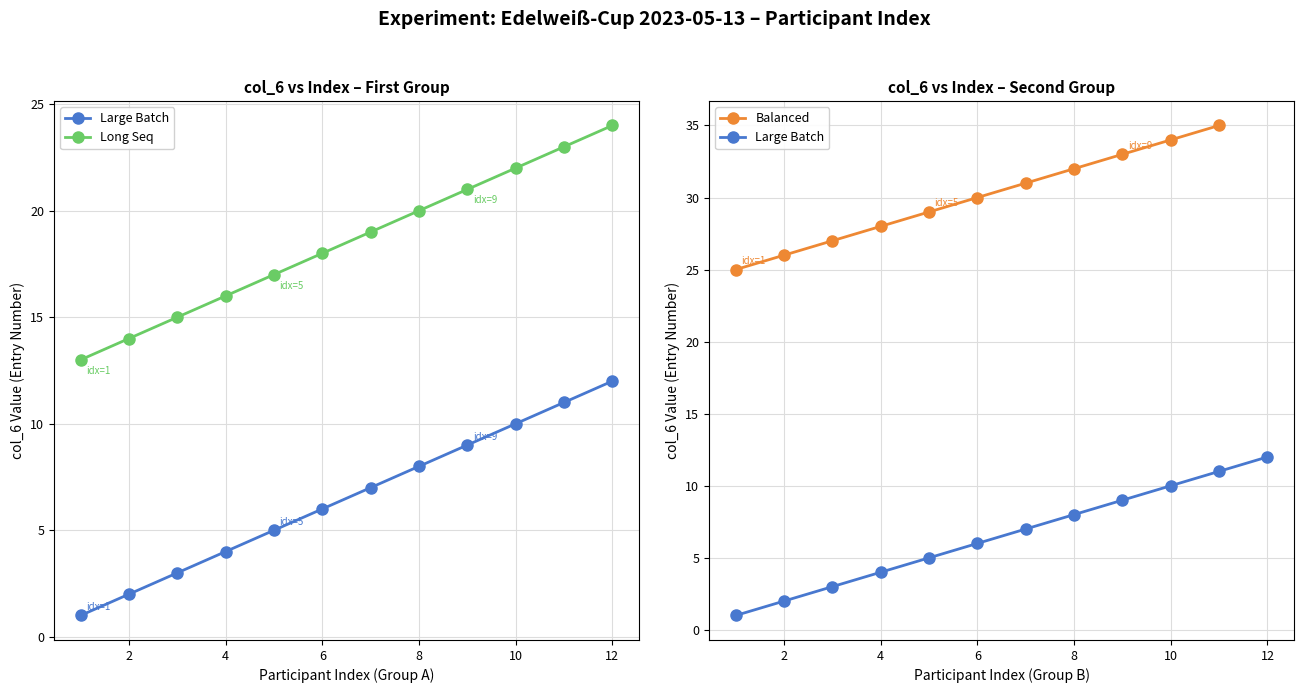

The value of Balanced at 6 is 30. True or false?

True